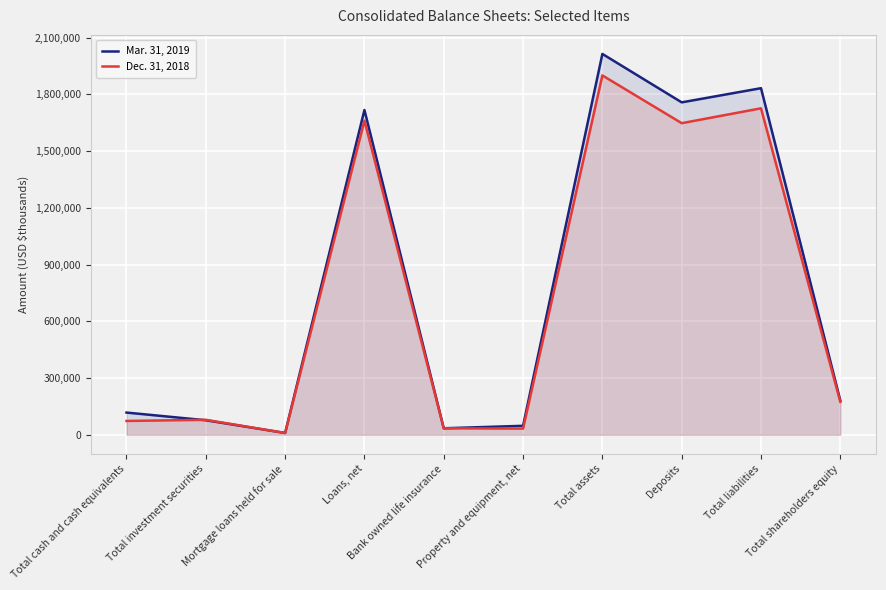

Which series ends up on top after the final intersection of Dec. 31, 2018 and Mar. 31, 2019?

Mar. 31, 2019